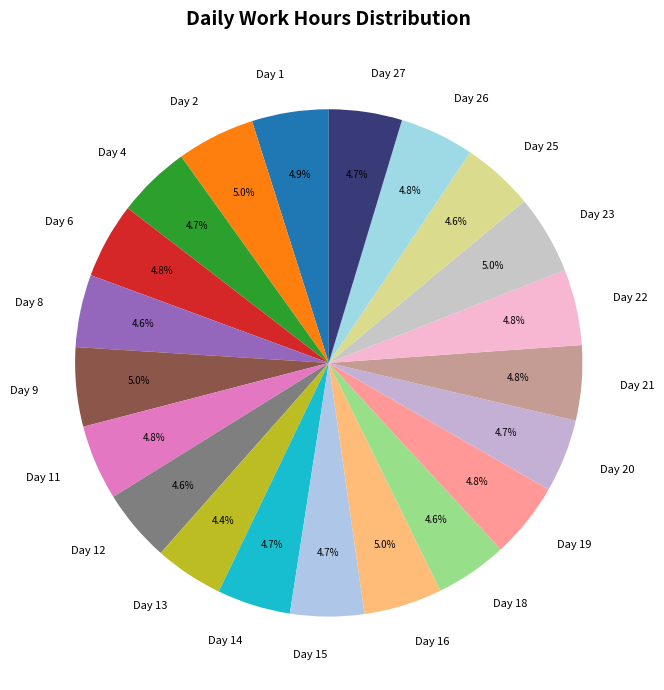

Approximately how many times larger is the value at Day 21 compared to Day 4?

1.0